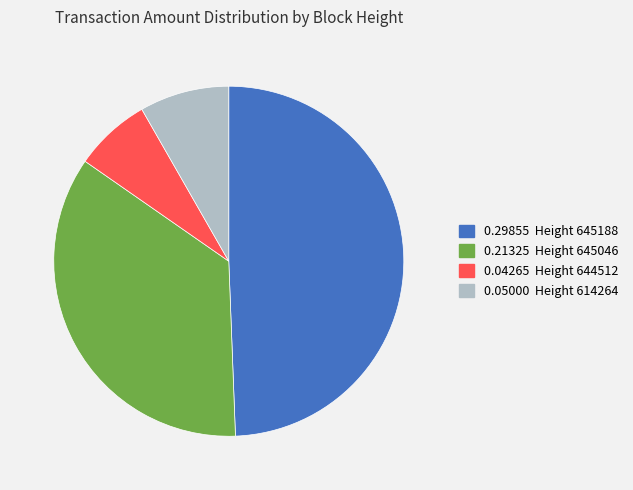

Is there any slice that represents more than half of the pie?

No